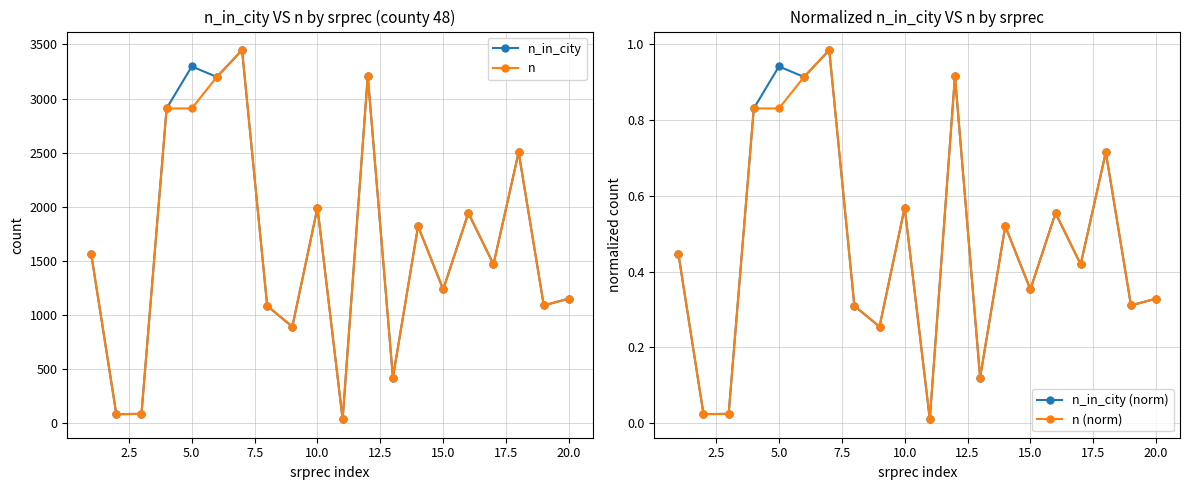

How many intersections are there between n_in_city (norm) and n (norm)?

1